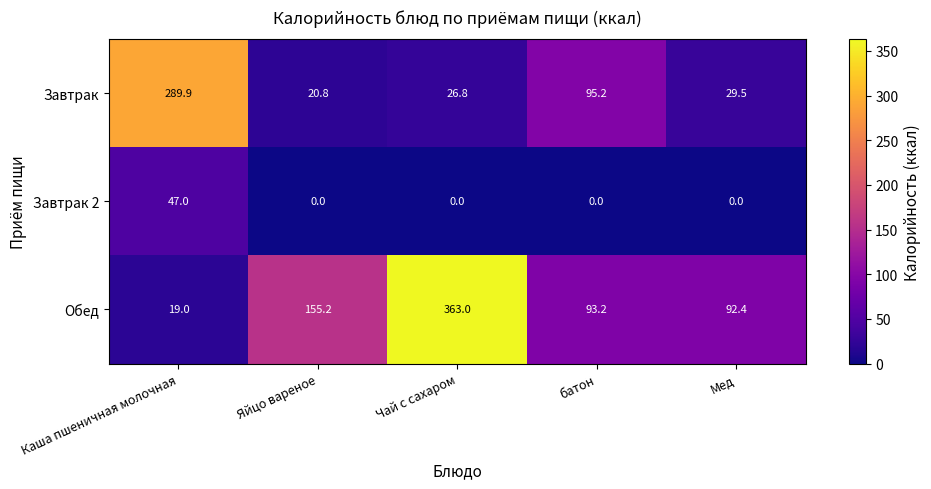

At which label does Обед first exceed 93?

Яйцо вареное